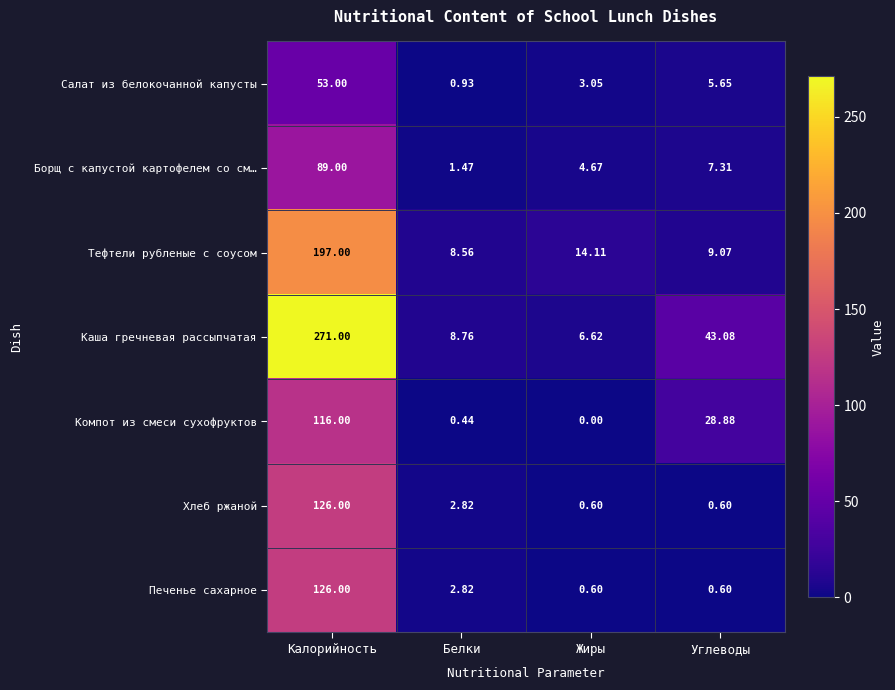

At which label does Каша гречневая рассыпчатая first exceed 43?

Калорийность